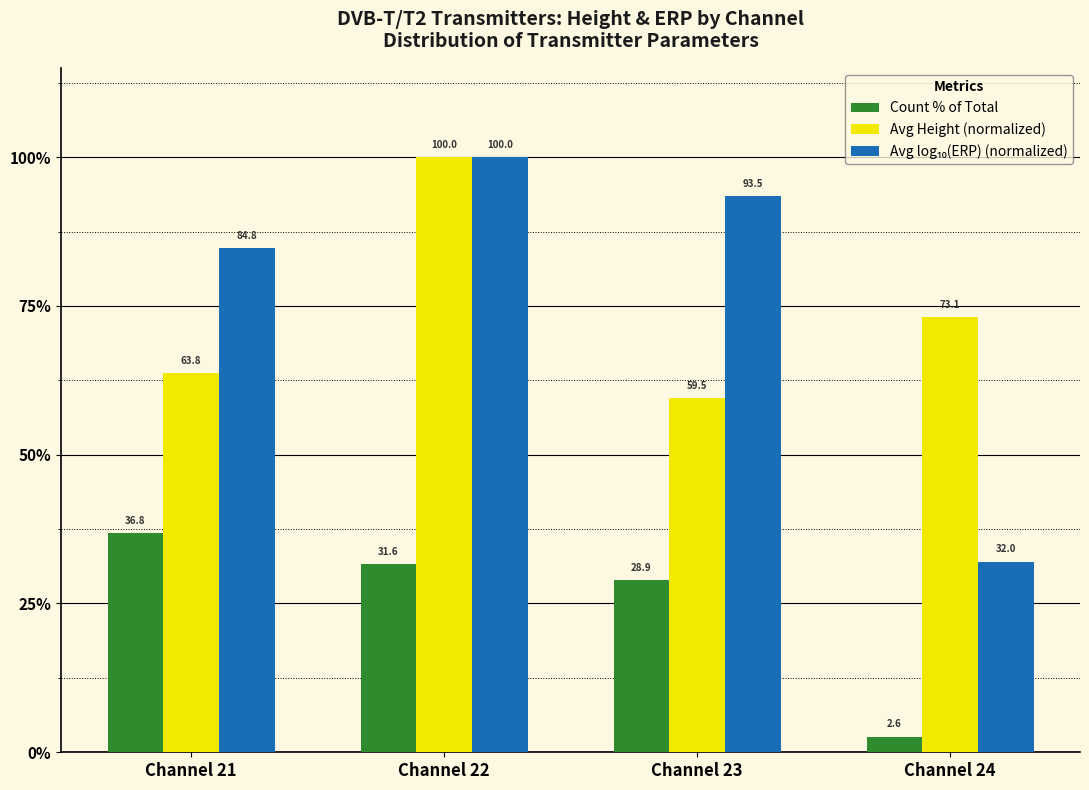

What is the difference between the highest and lowest values at Channel 24?

70.5